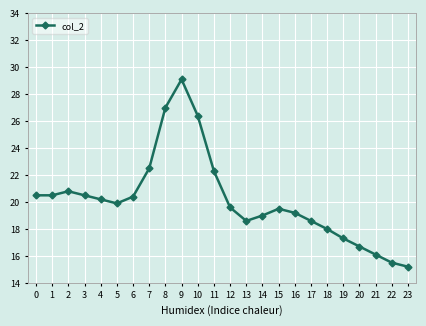

What is the approximate value at 15?

19.5